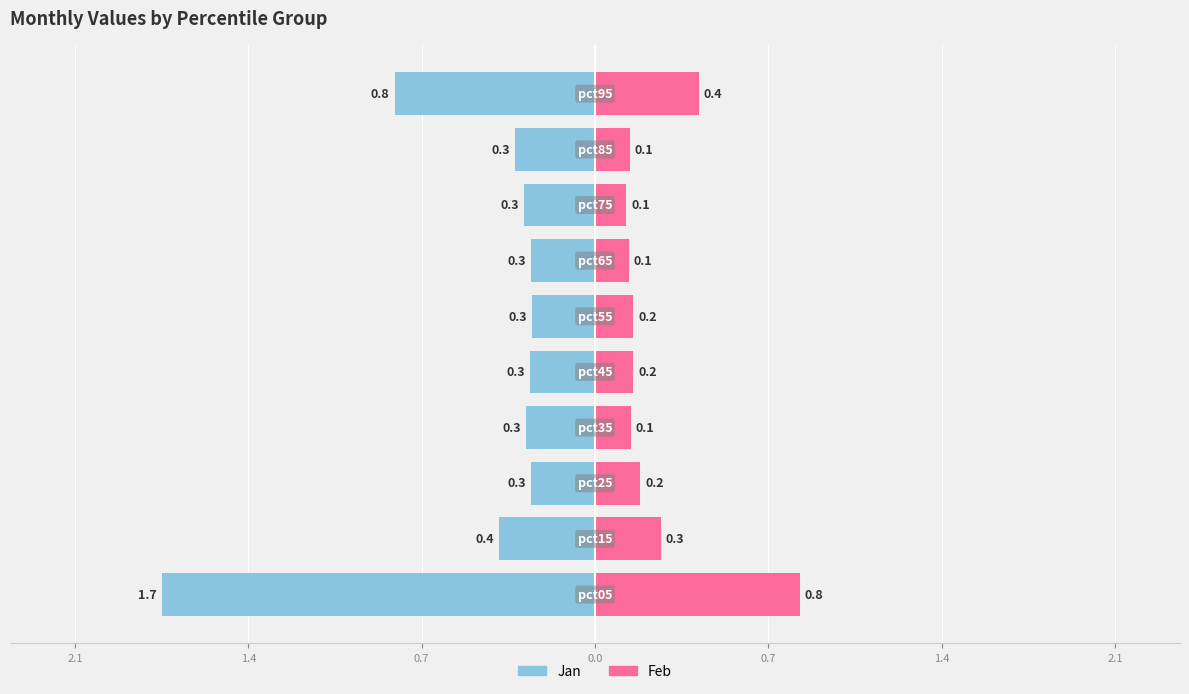

The Feb series shows 1.3 at 0.7. True or false?

False